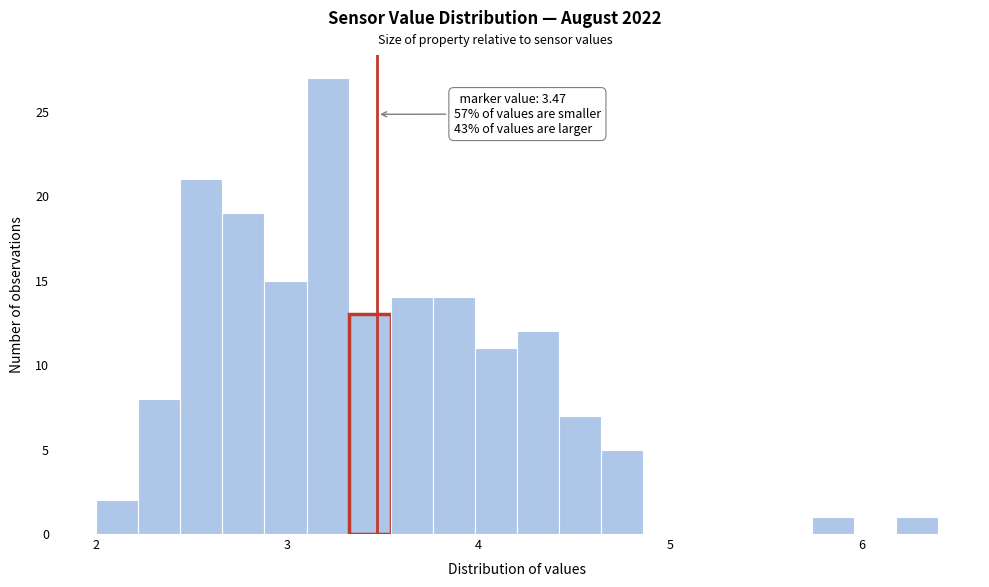

Around what value on the x-axis is the tallest bar? Give the approximate position of its centre, as read against the axis.

3.2